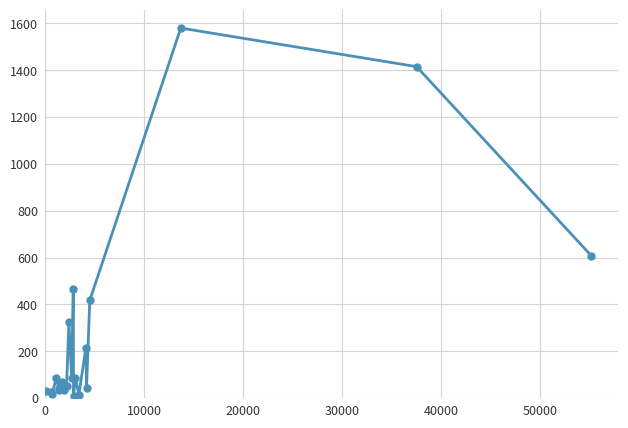

What is the difference between the maximum and minimum values?

1572.7